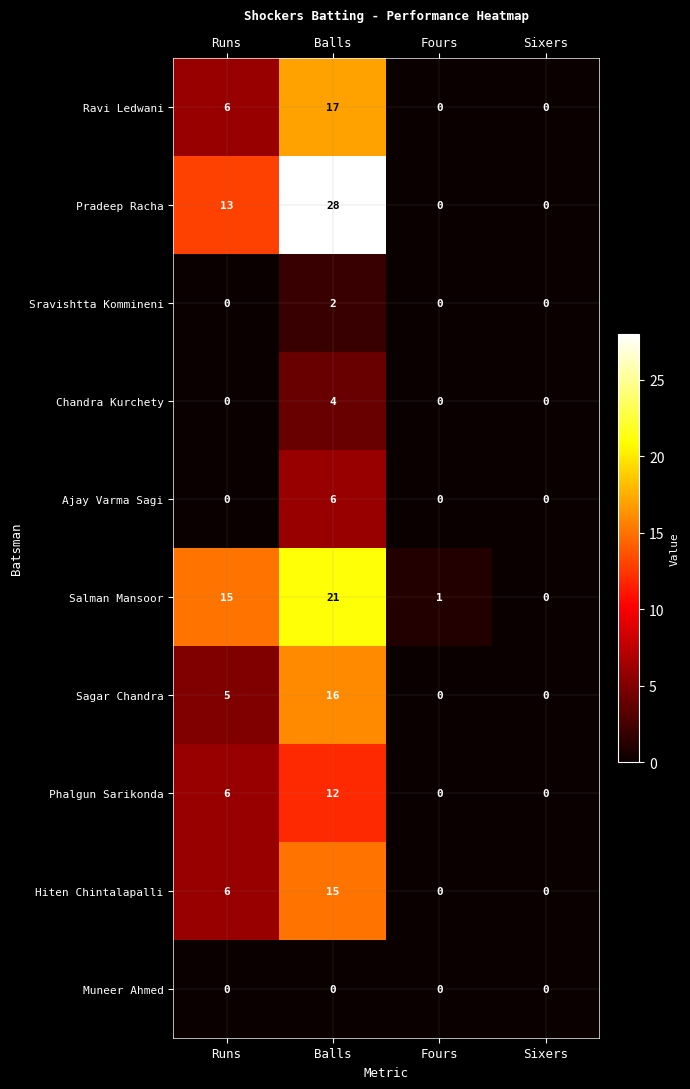

Is it true that Pradeep Racha equals 17 at Runs?

False